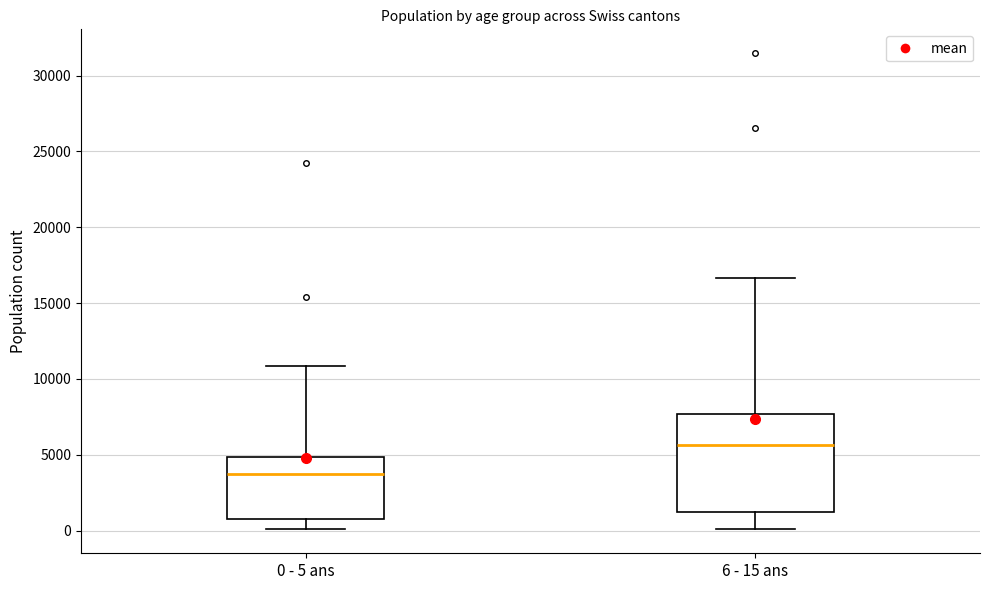

Which box is the tallest, from its lower edge to its upper edge?

6 - 15 ans